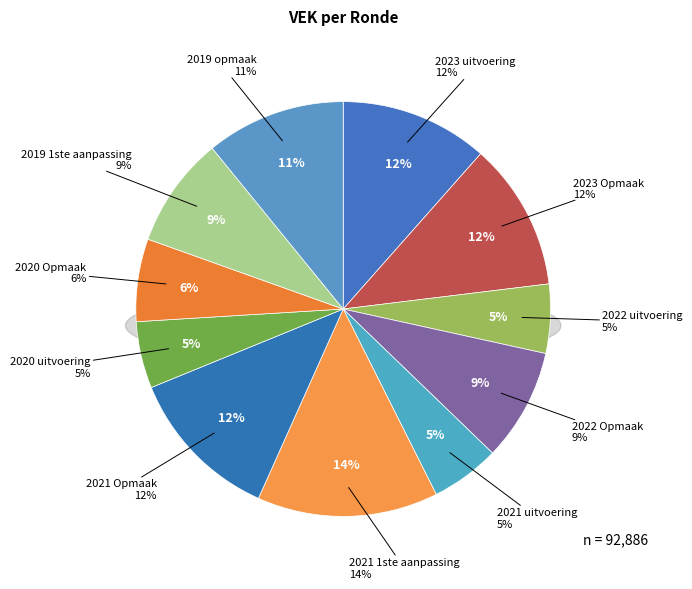

Count the number of slices in the pie.

11